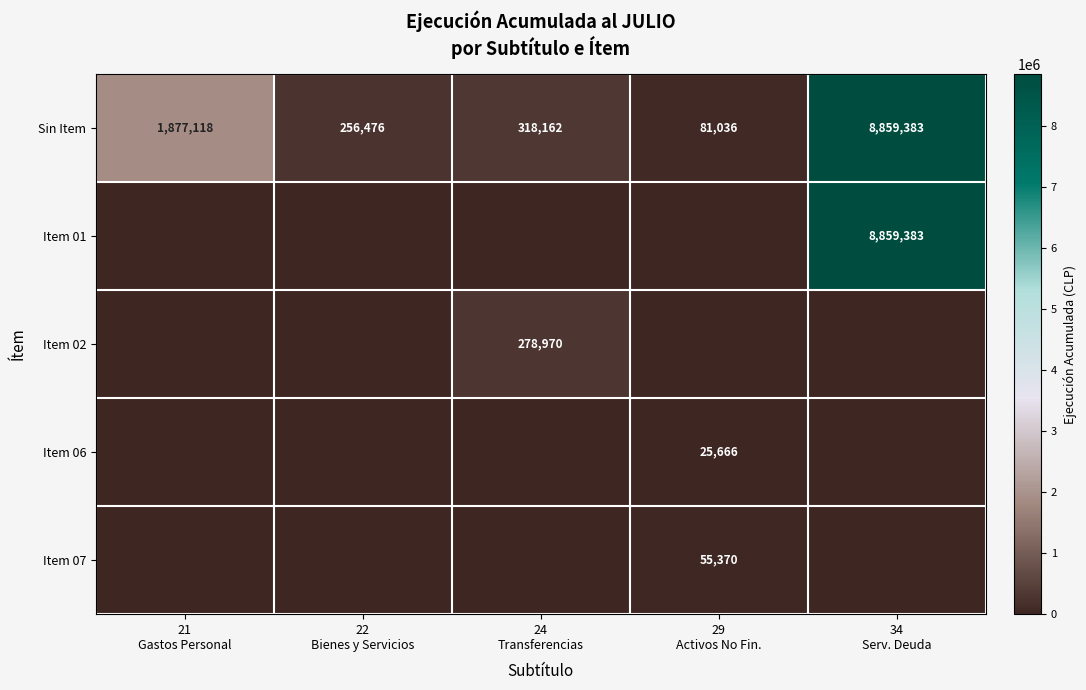

Which category has the highest value across all series?

34
Serv. Deuda